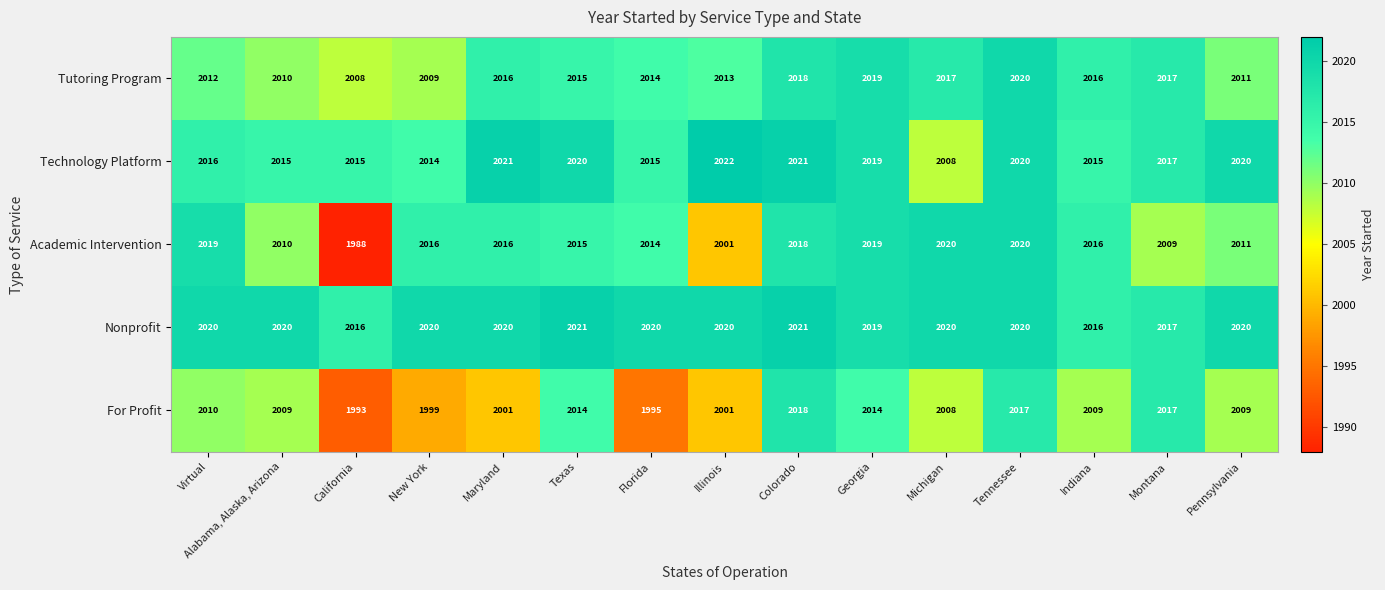

Which series has the largest total across all categories?

Nonprofit